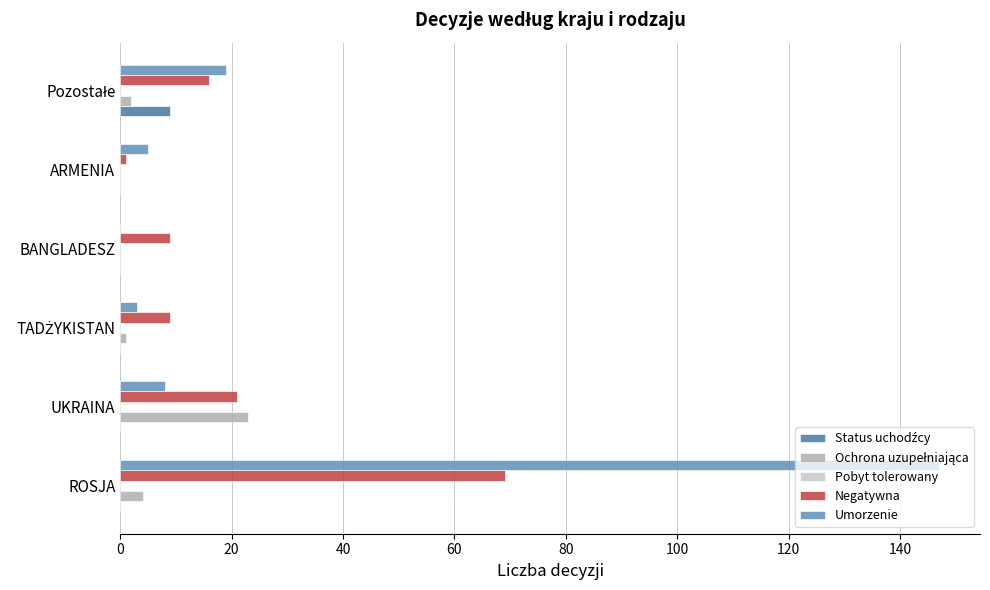

The value of Umorzenie at ROSJA is 147. True or false?

True